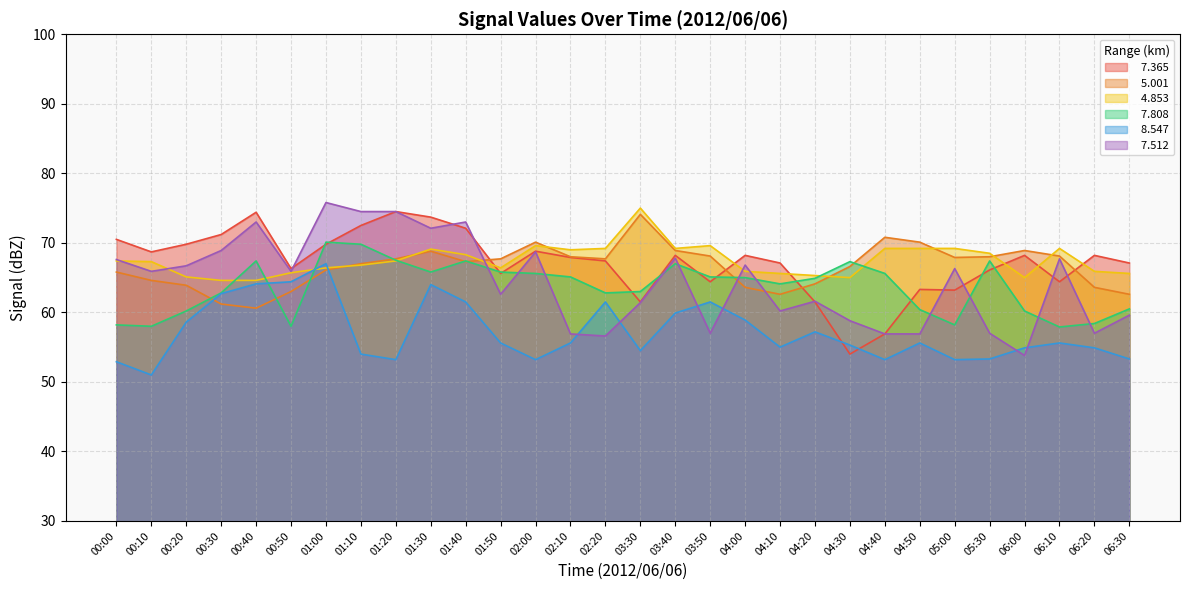

What is the difference between the highest and lowest values at 02:10?

13.4